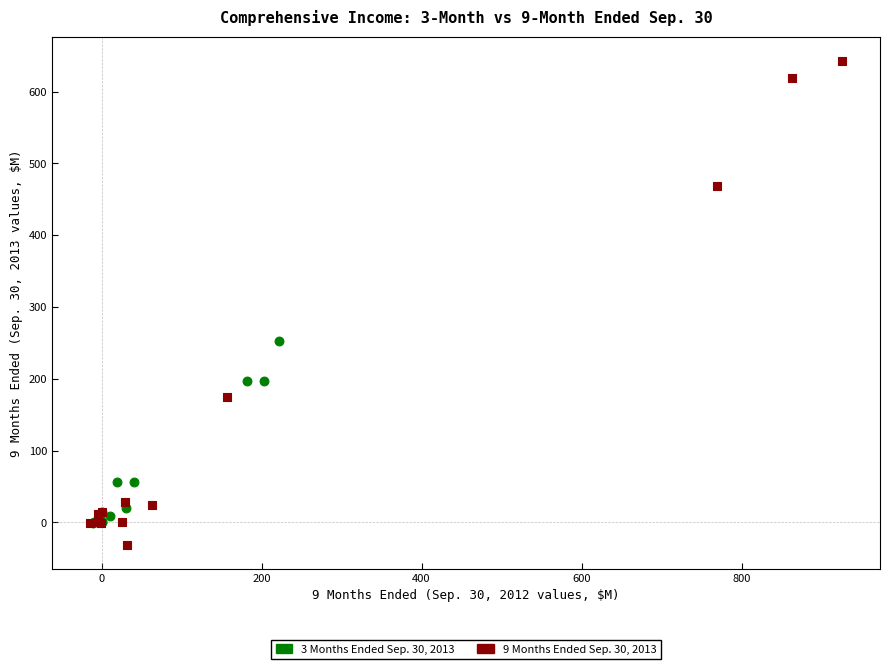

Which series has the widest spread of Y values?

9 Months Ended Sep. 30, 2013